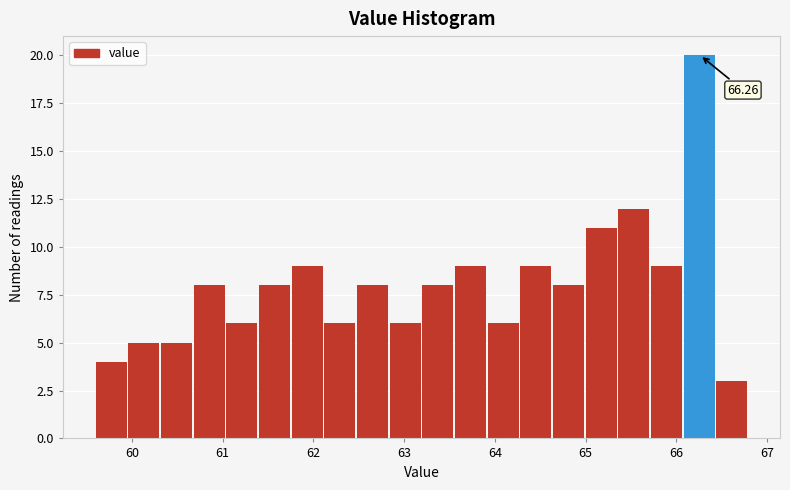

Read against the x-axis, roughly where is the centre of the tallest bar?

66.3